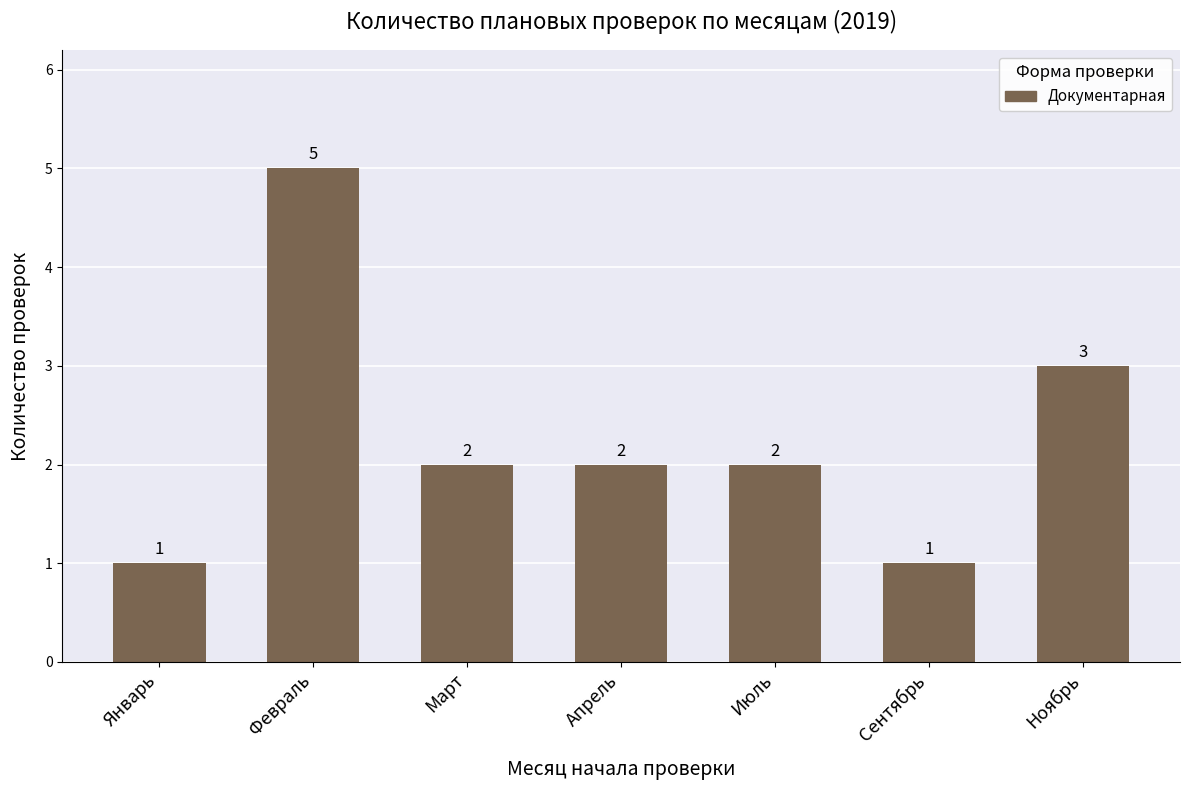

What is the sum of all values?

16